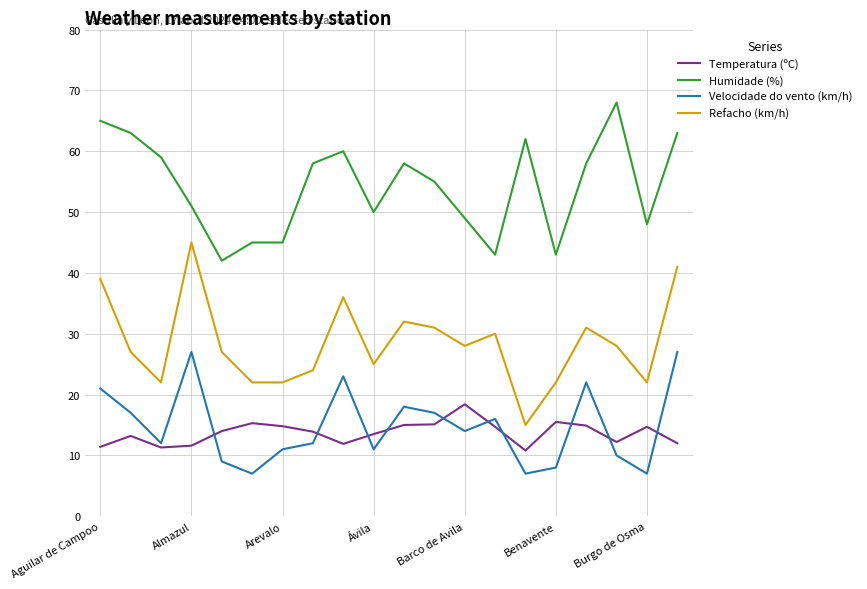

How many values in the Velocidade do vento (km/h) series are below 14?

10